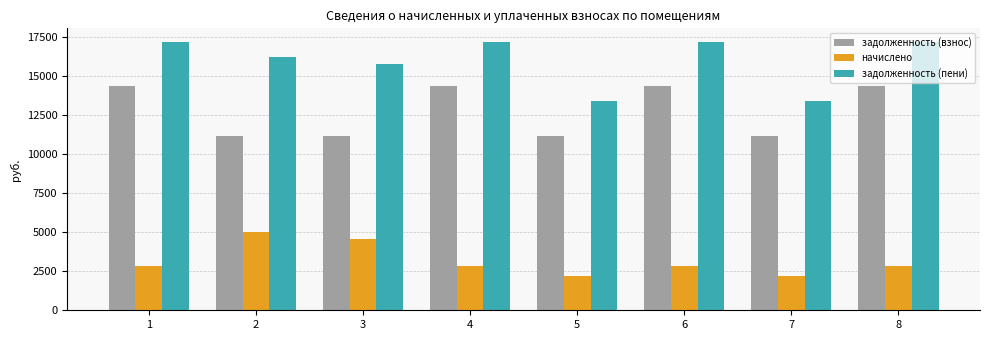

Rank the series at 1 from lowest to highest value.

начислено, задолженность (взнос), задолженность (пени)